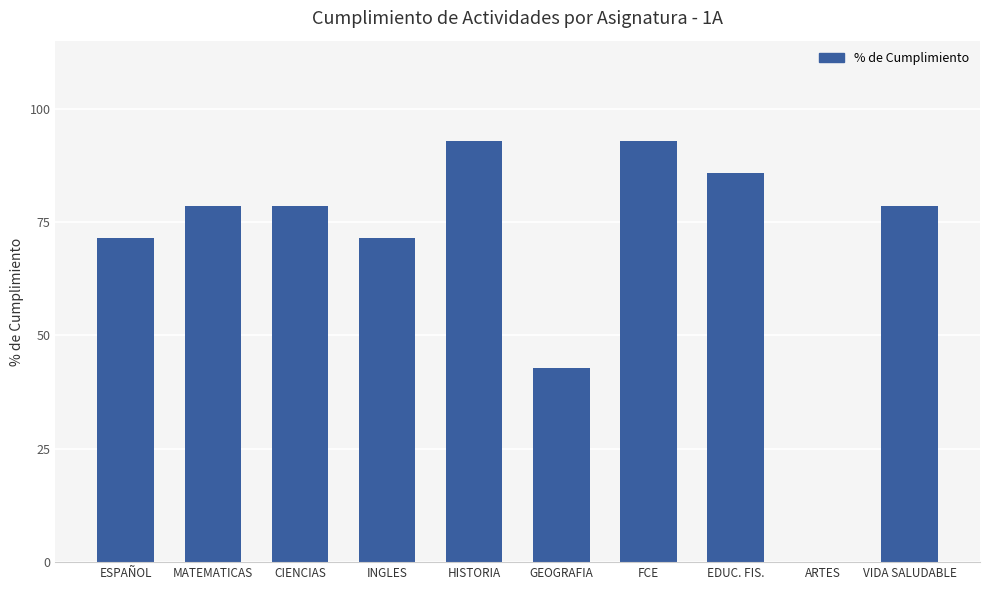

Rank the categories by value from lowest to highest.

ARTES, GEOGRAFIA, ESPAÑOL, INGLES, MATEMATICAS, CIENCIAS, VIDA SALUDABLE, EDUC. FIS., HISTORIA, FCE